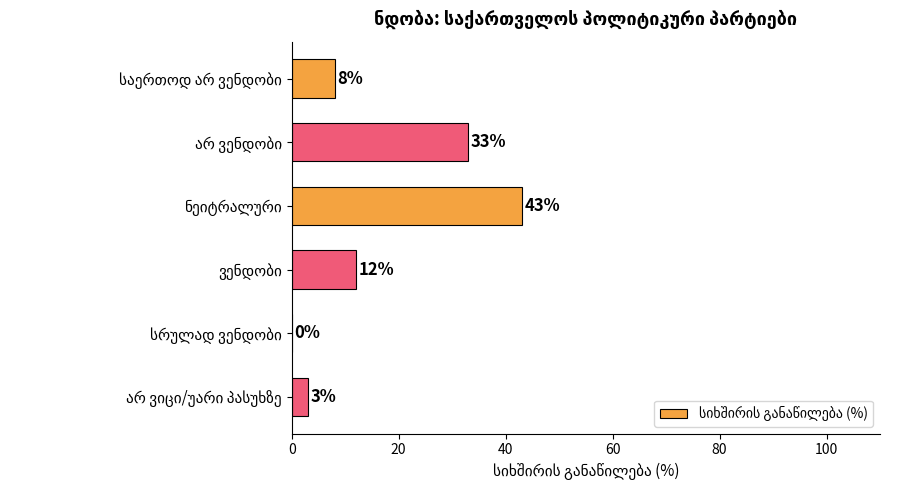

What is the sum of all values?

99